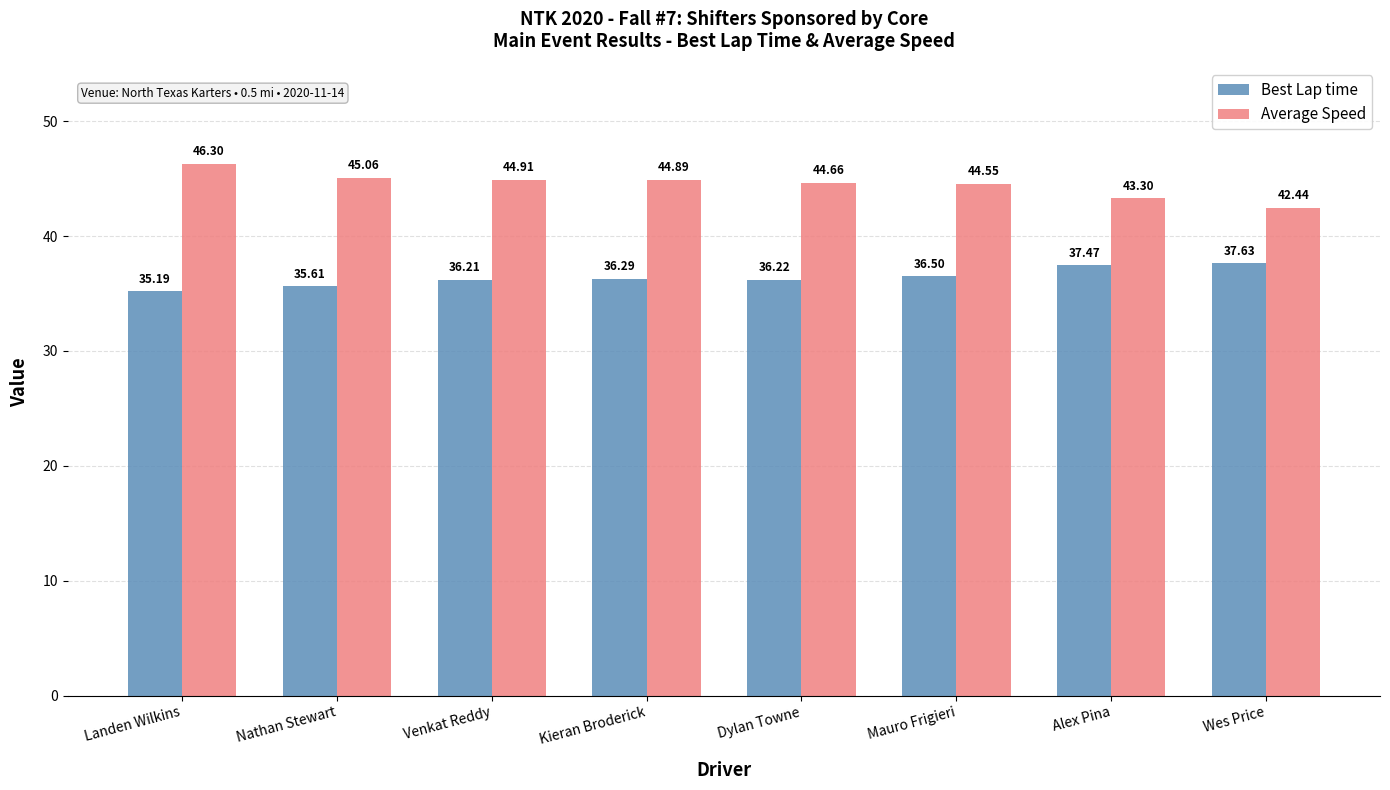

Where is Best Lap time nearest to the value 36?

Venkat Reddy